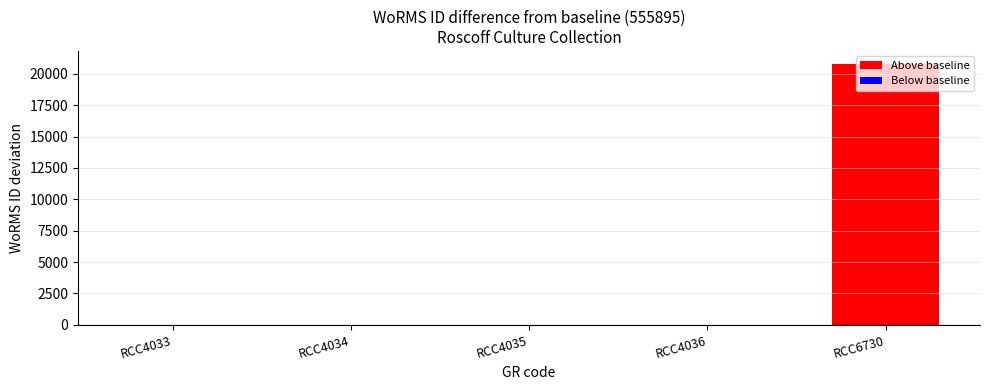

At which category does the chart reach its peak across all series?

RCC6730